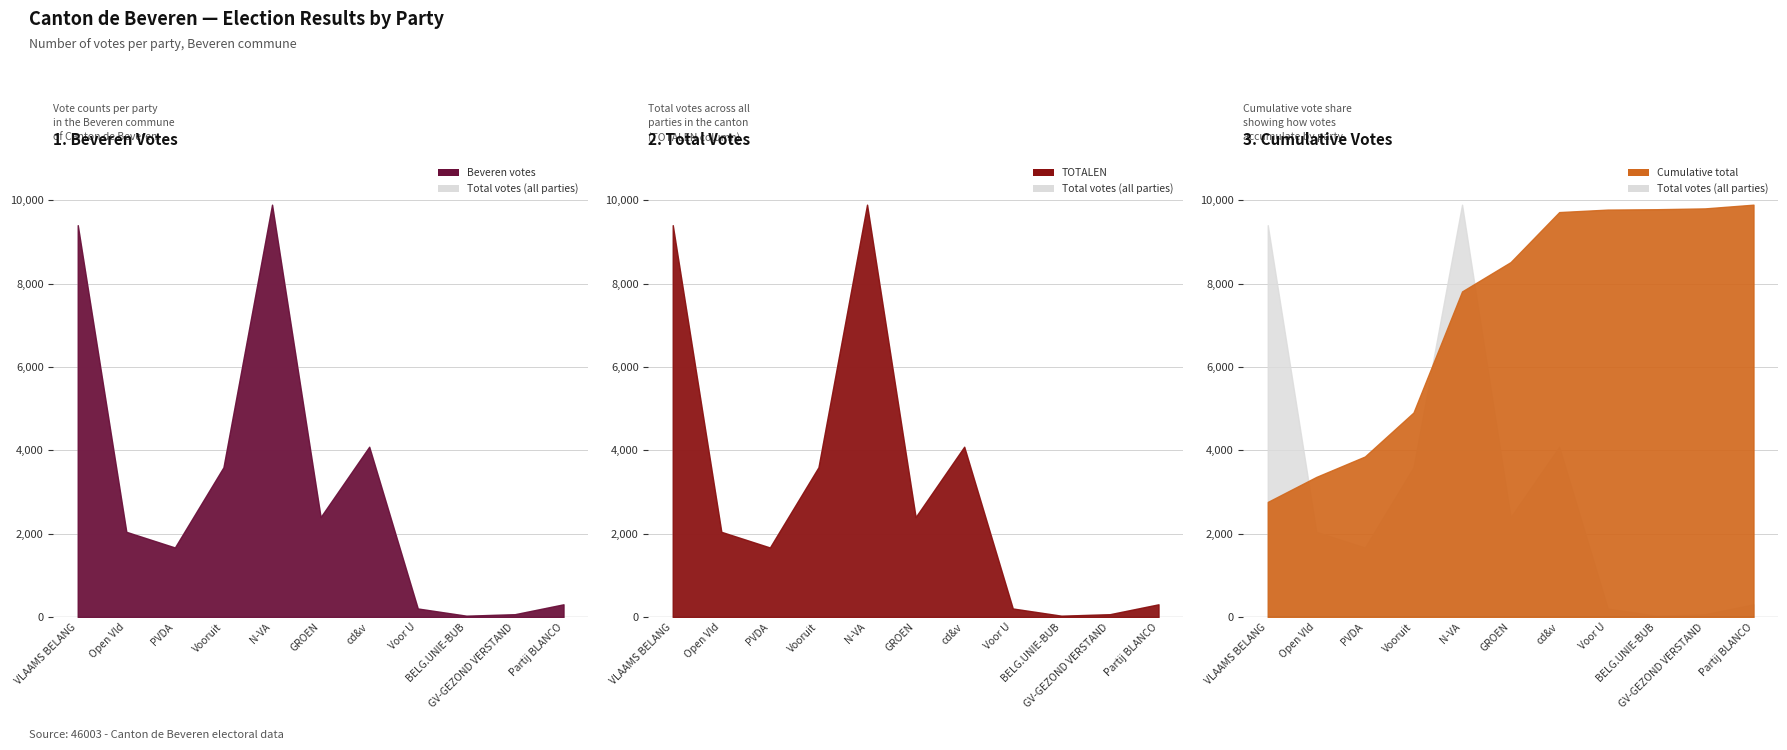

What is the highest value of the TOTALEN series?

9896